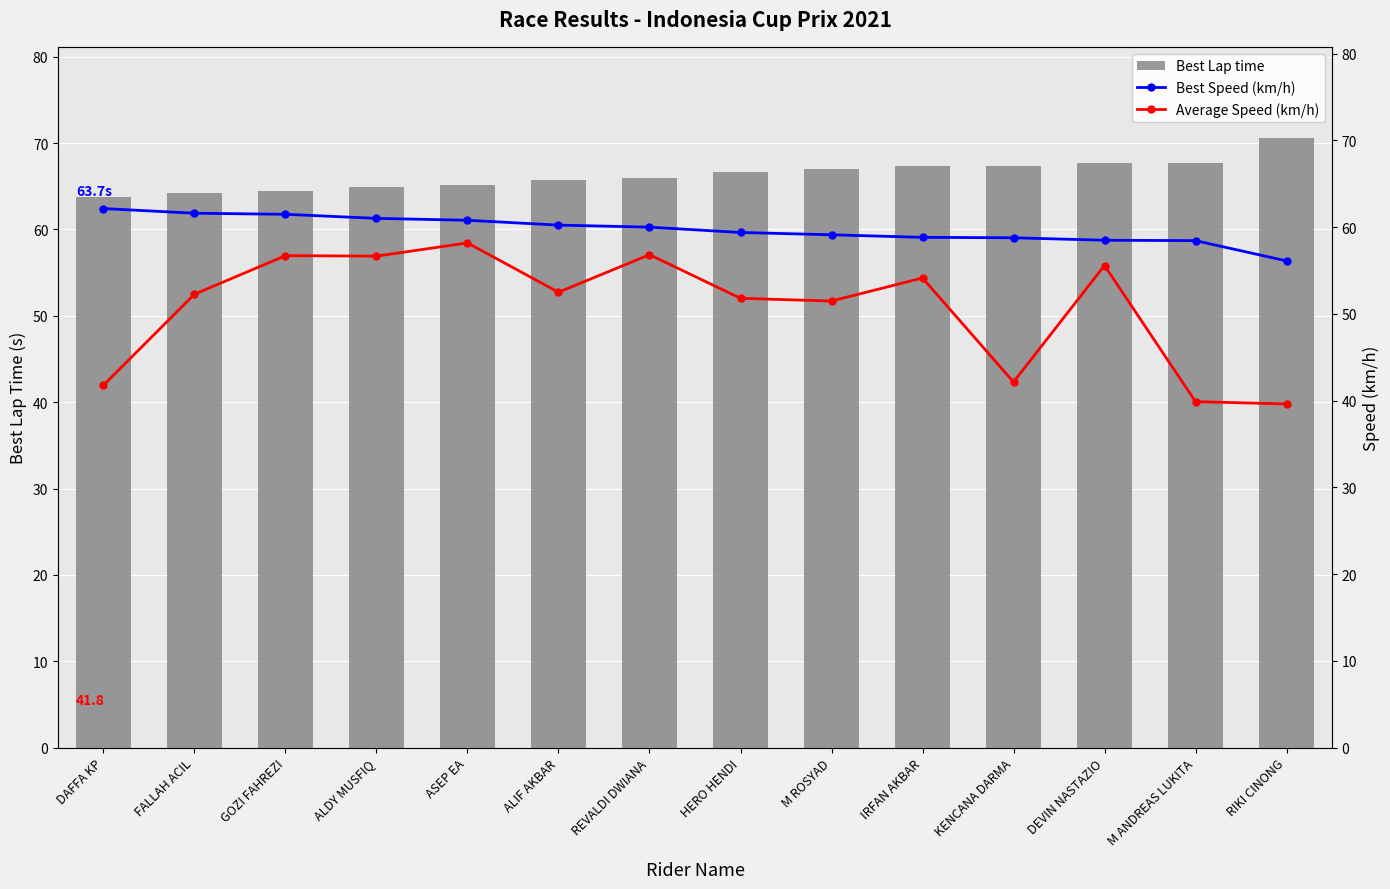

List the labels in order of Average Speed (km/h) value, largest first.

ASEP EA, REVALDI DWIANA, GOZI FAHREZI, ALDY MUSFIQ, DEVIN NASTAZIO, IRFAN AKBAR, ALIF AKBAR, FALLAH ACIL, HERO HENDI, M ROSYAD, KENCANA DARMA, DAFFA KP, M ANDREAS LUKITA, RIKI CINONG